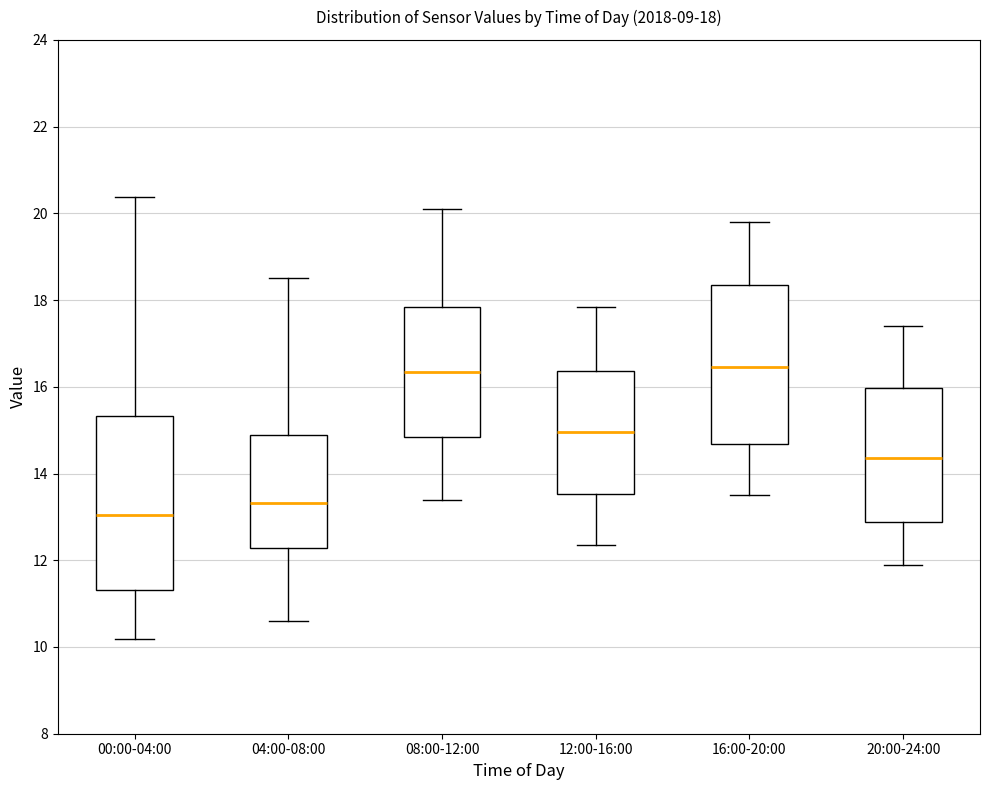

Comparing the boxes themselves (not the whiskers), which one is the tallest?

00:00-04:00